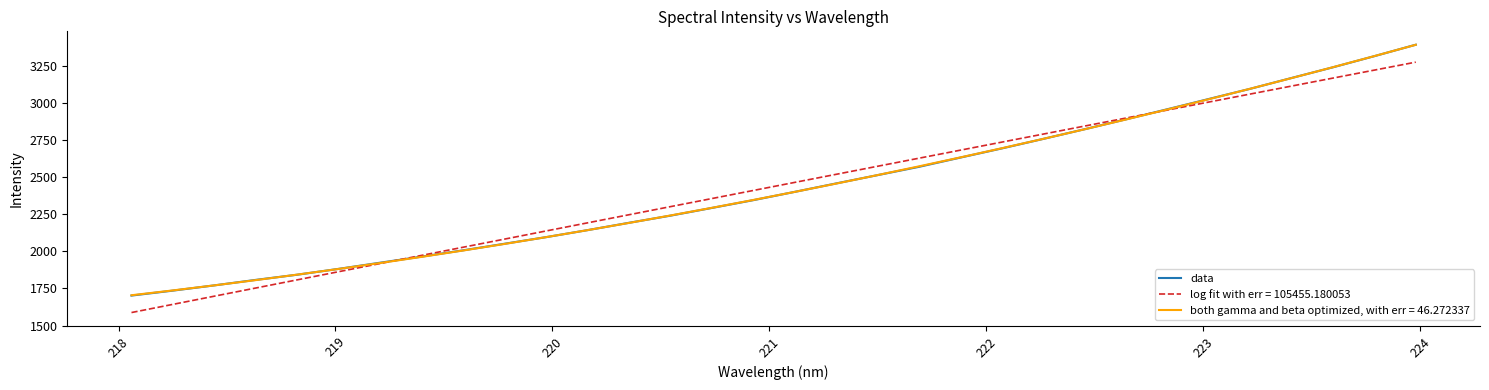

What is the lowest value of the both gamma and beta optimized, with err = 46.272337 series?

1704.2